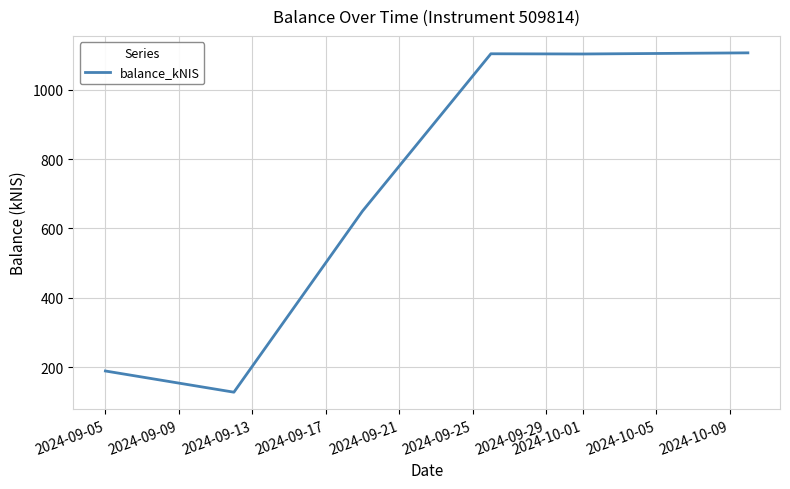

How many lines are shown in the chart?

1